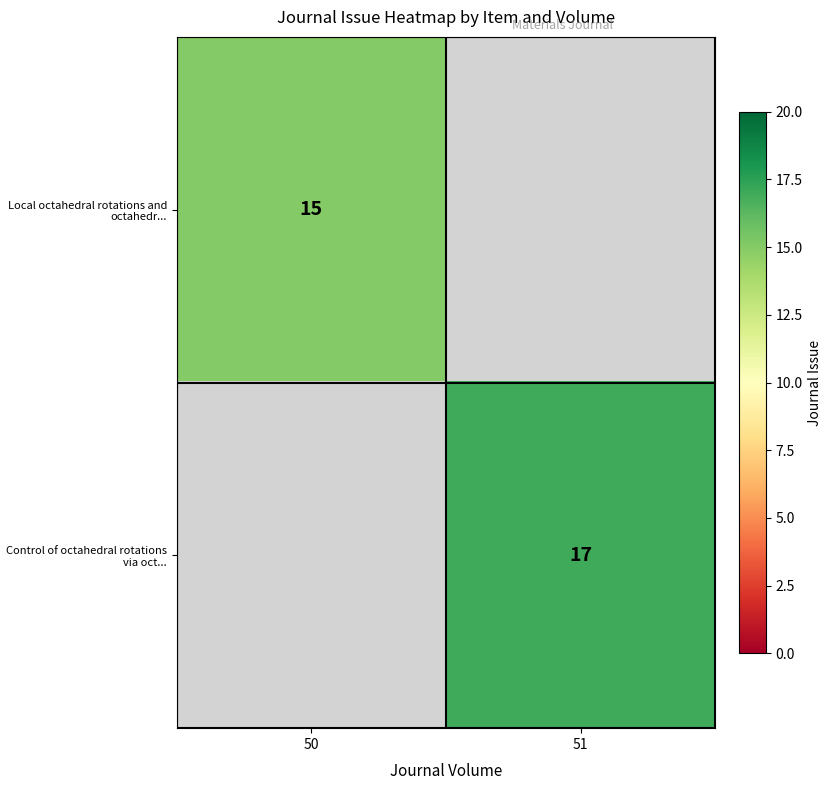

What is the total value across all series at 50?

15